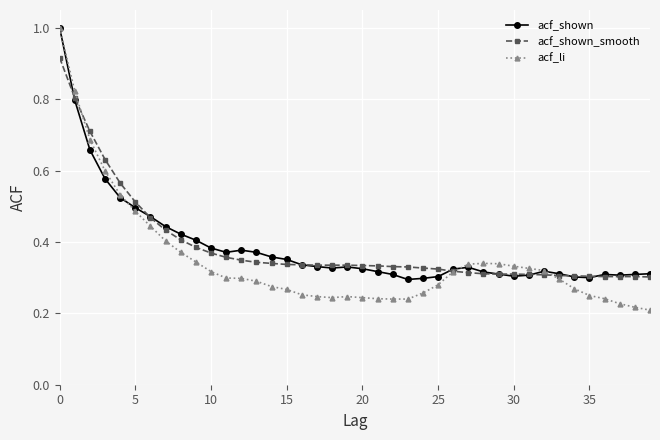

True or false: acf_shown has more than 0 interior local peaks.

True